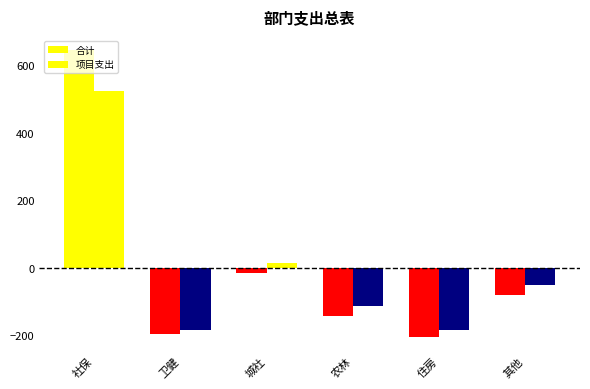

How many values in 项目支出 are above zero?

2